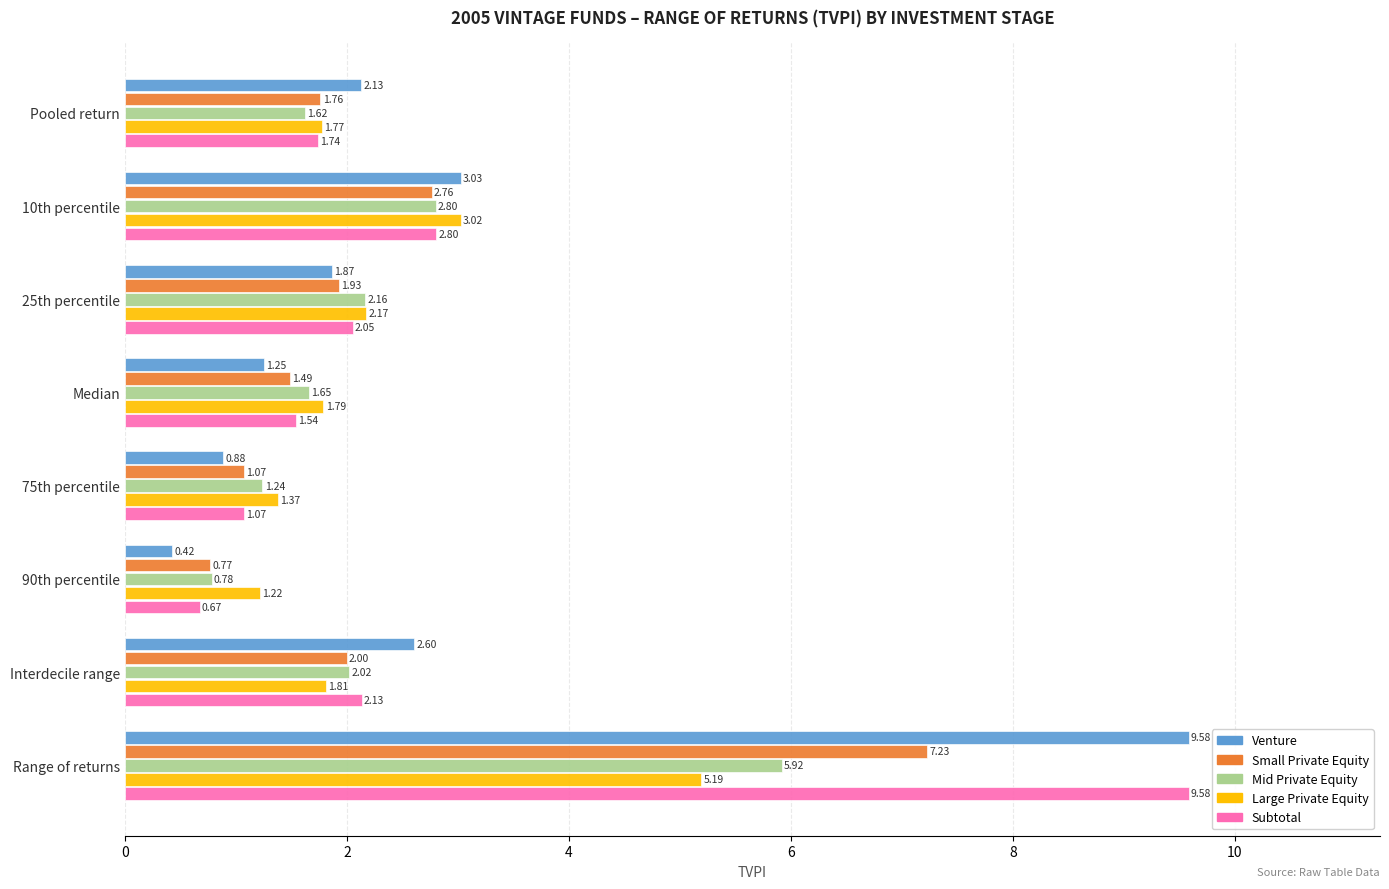

At which label does Subtotal reach its peak?

Range of returns